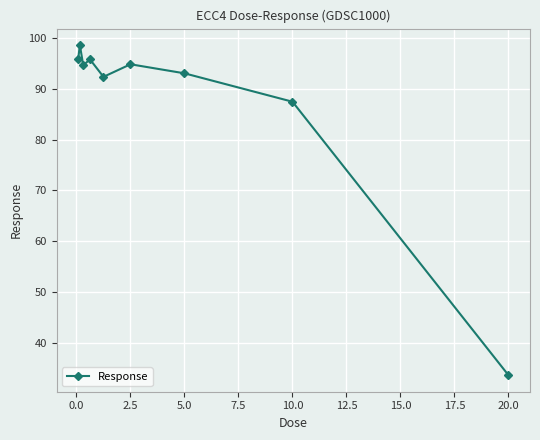

Does the chart have visible grid lines?

Yes